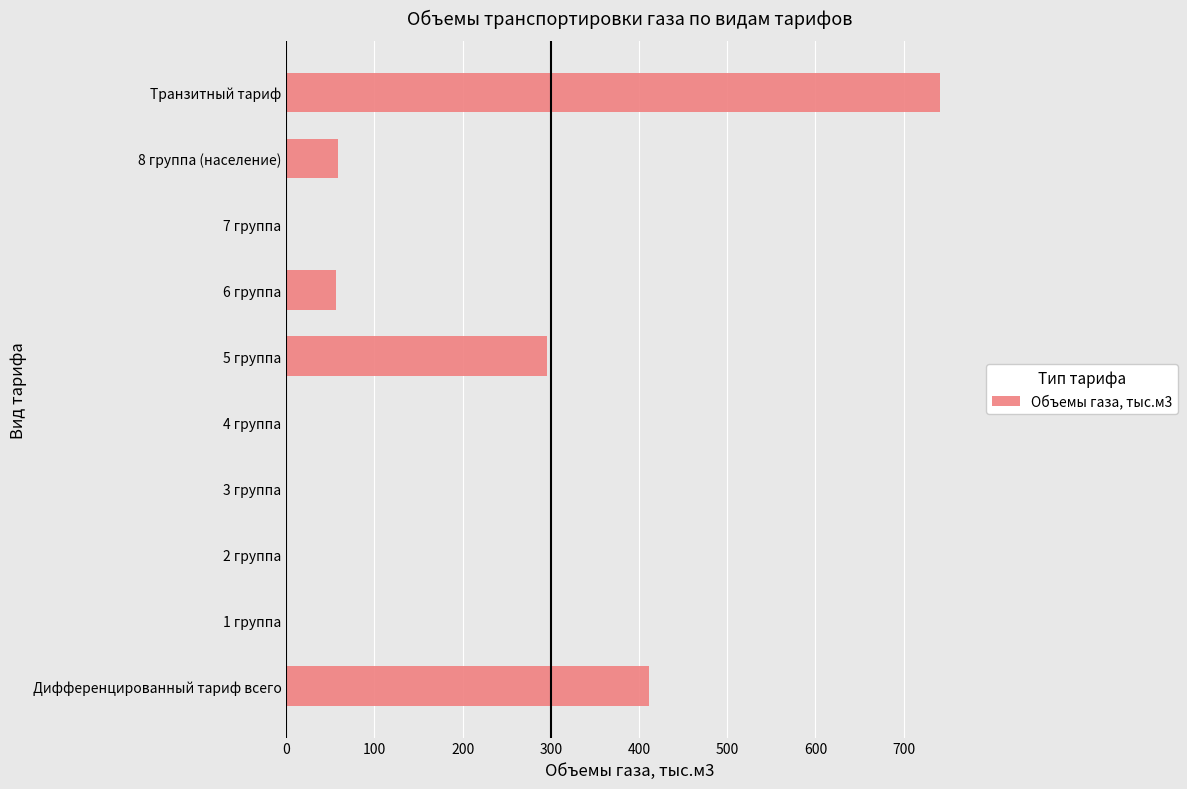

How many data points does each series have?

10